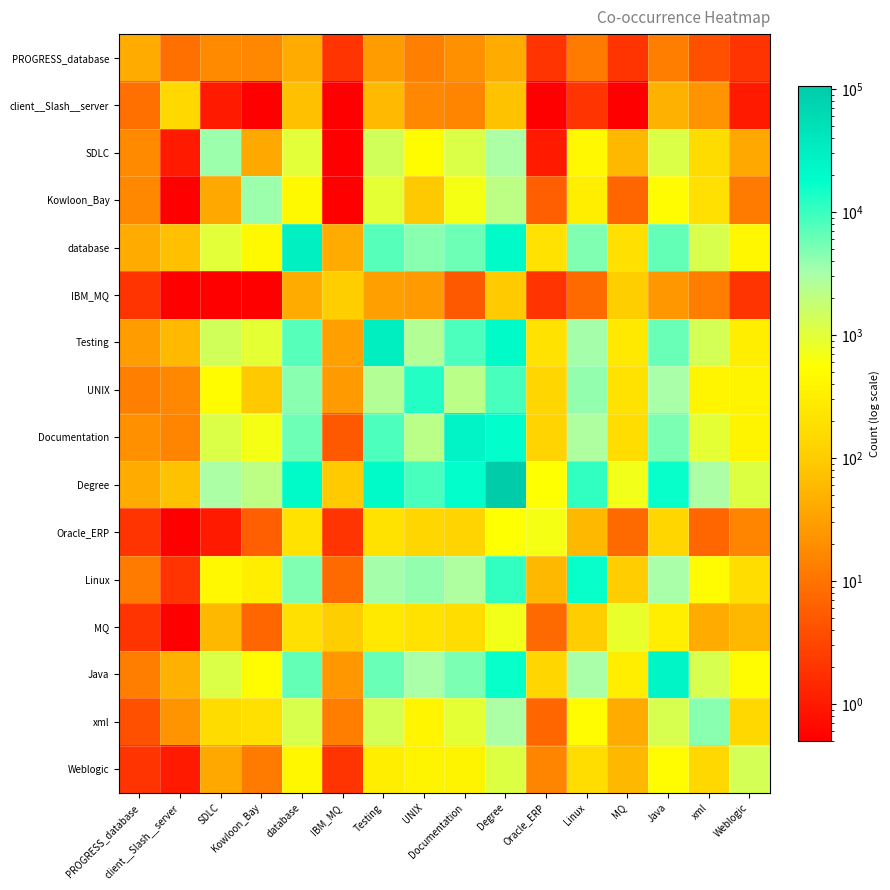

What is the smallest value displayed?

0.1